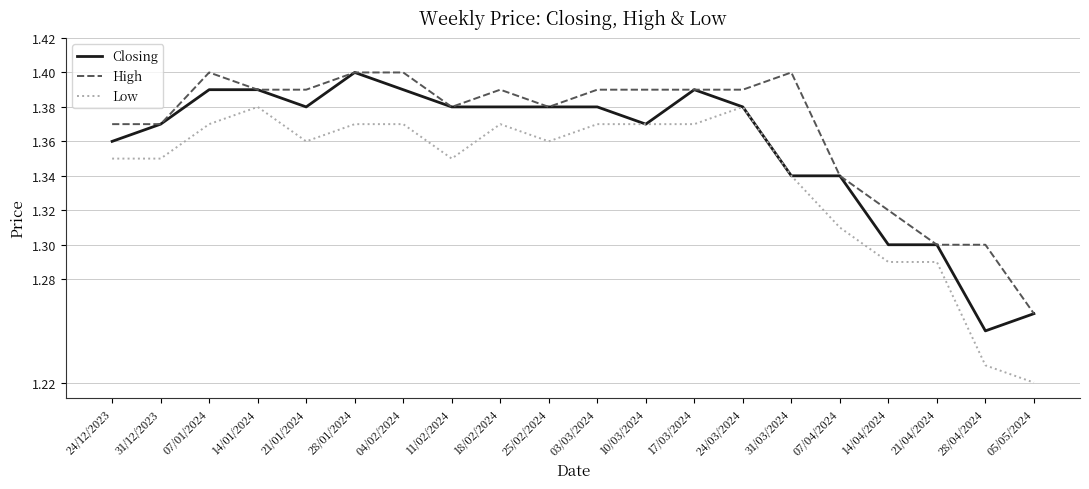

What is the sum of the Closing values at 07/01/2024 and 04/02/2024?

2.8